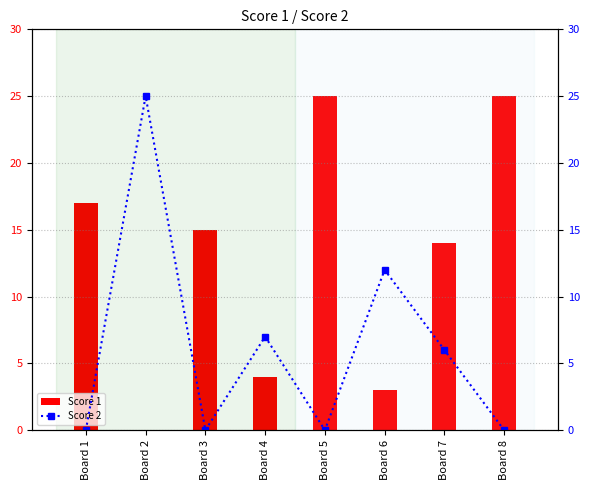

What is the difference between the maximum and minimum values in the Score 2 series?

25